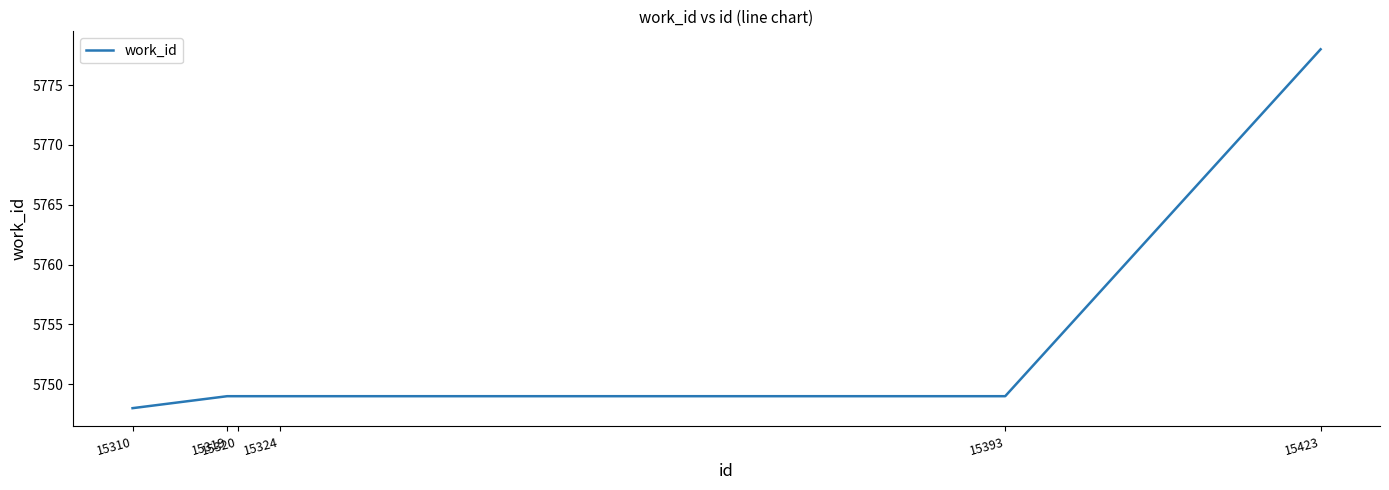

What is the average value?

5754